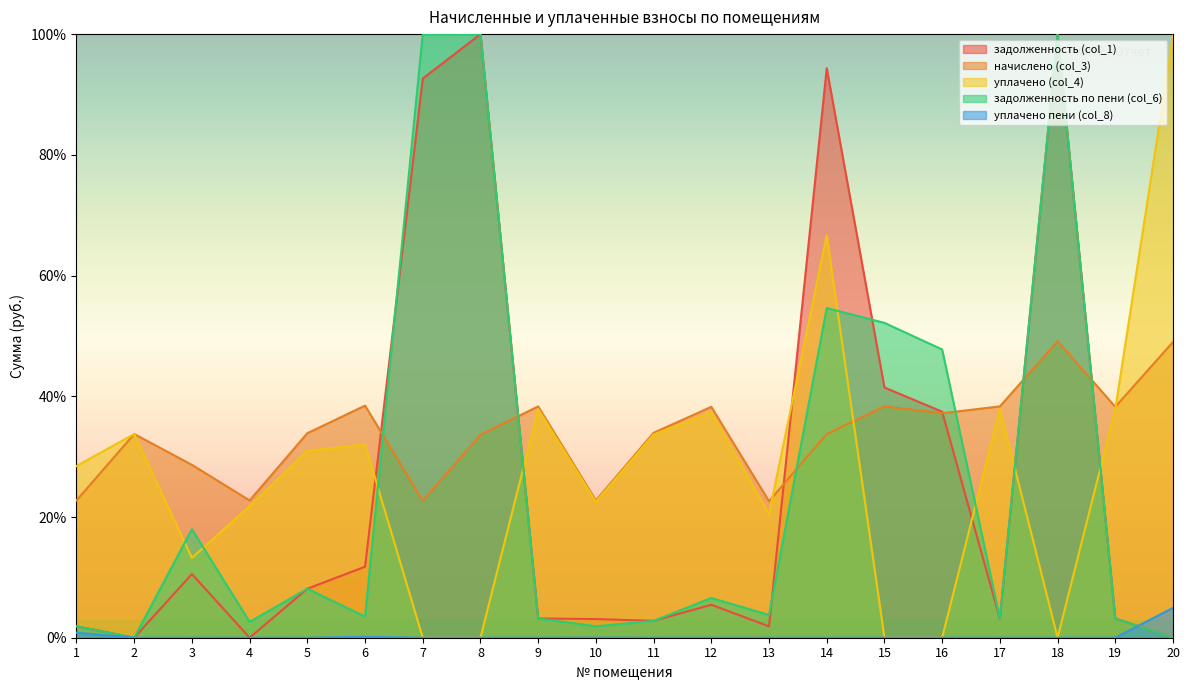

Is it true that начислено (col_3) equals 4598.5 at 9?

True